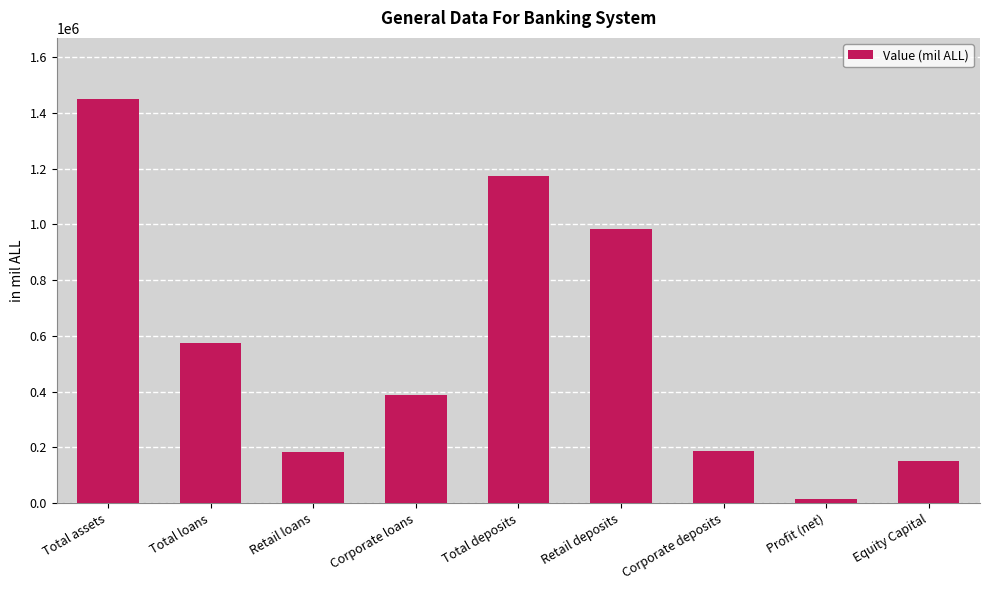

Which label corresponds to the smallest value in the chart?

Profit (net)